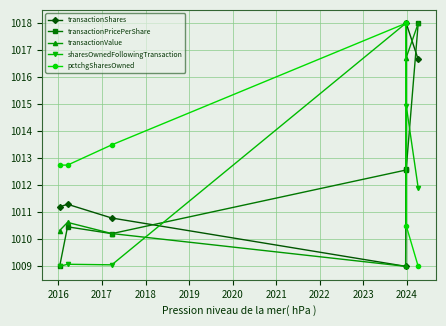

What is the value of the pctchgSharesOwned point at the 5th from the left?

1010.5